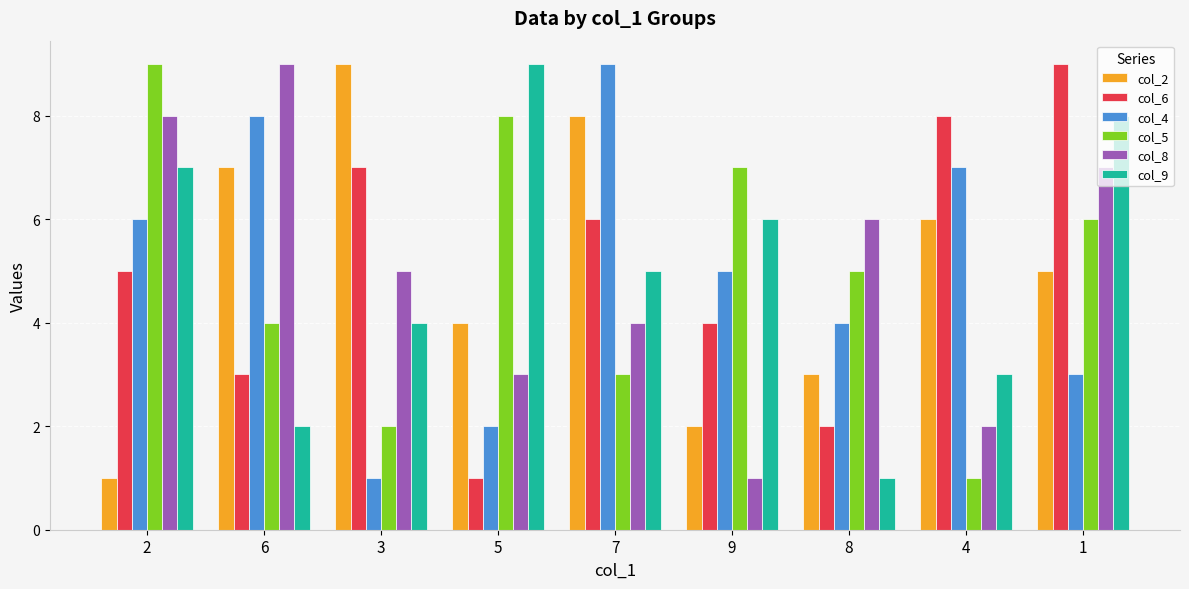

Count the col_4 values in the range 3 to 7.

5